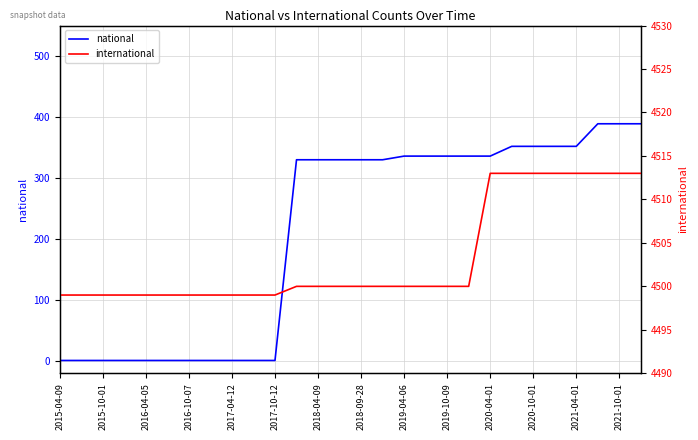

The national series shows 352 at 21. True or false?

True